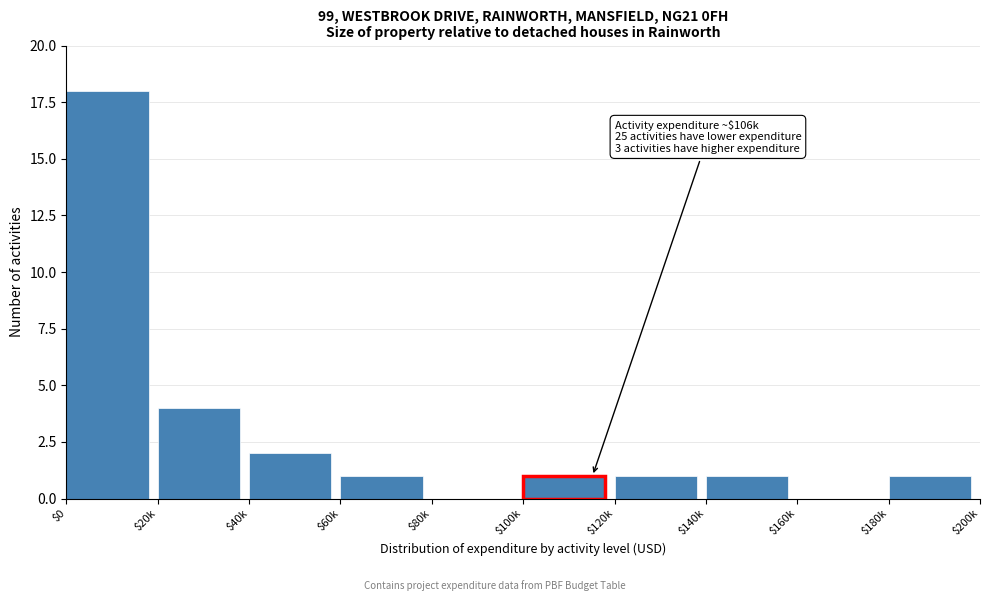

What is the greatest value displayed?

18